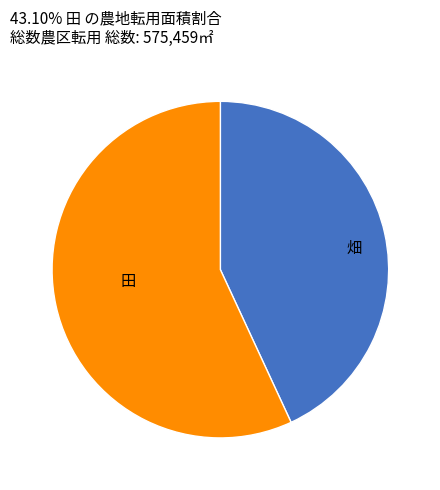

Does any single category account for the majority?

Yes